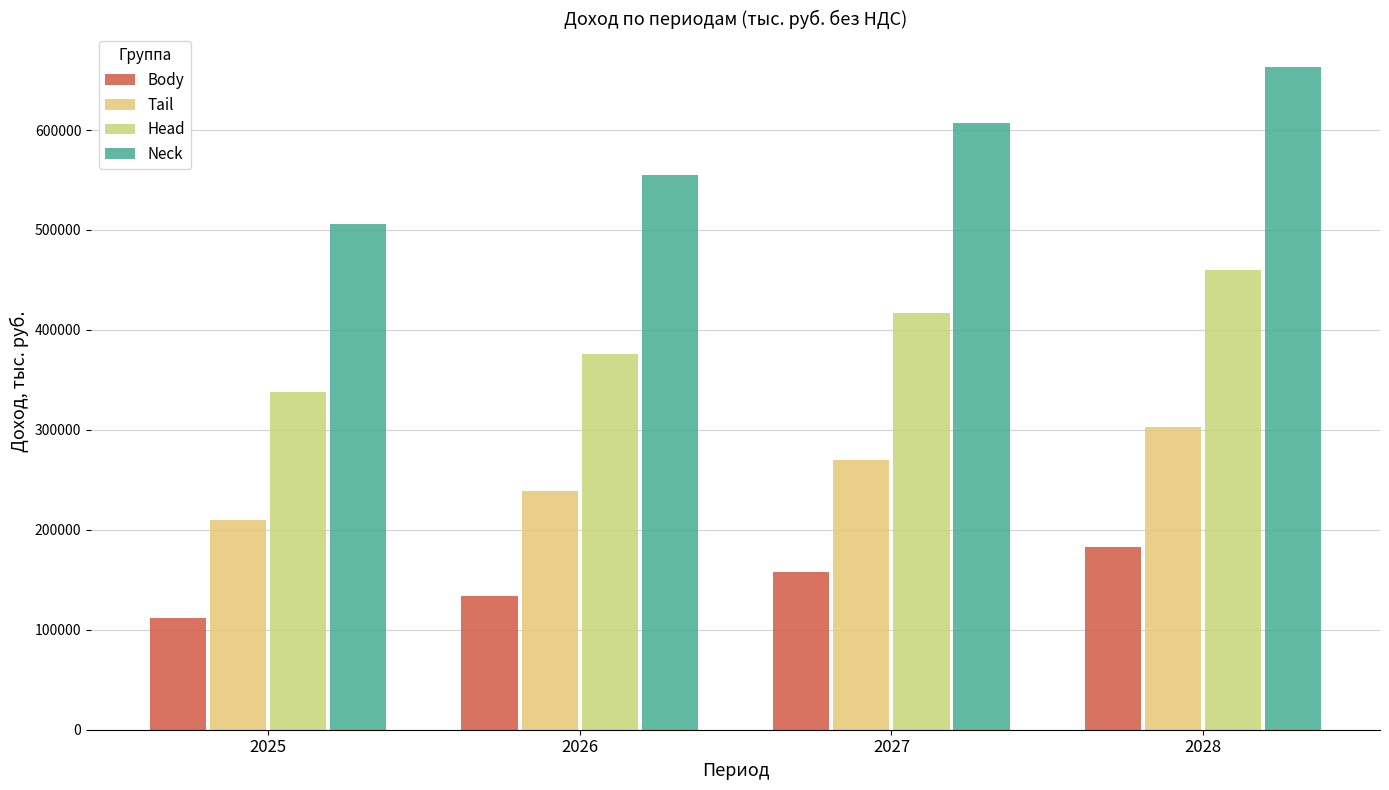

What is the difference between the highest and lowest values at 2028?

480774.7